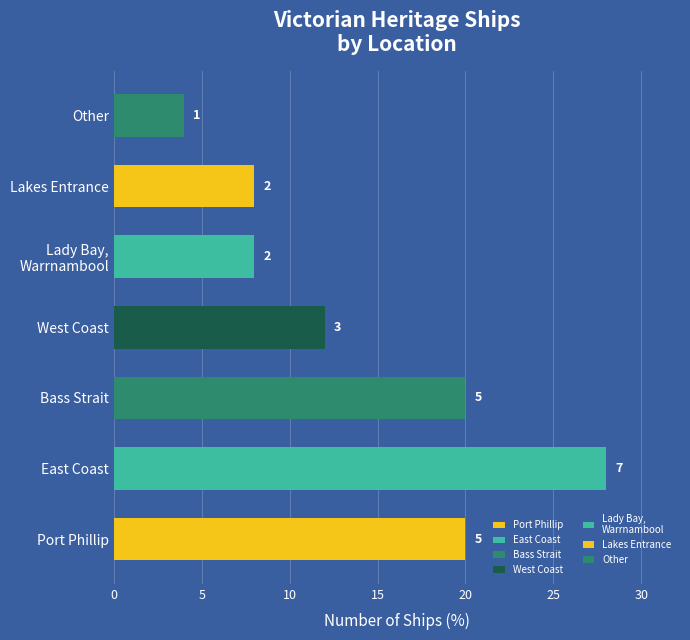

What is the label of the 4th bar from the left?

West Coast